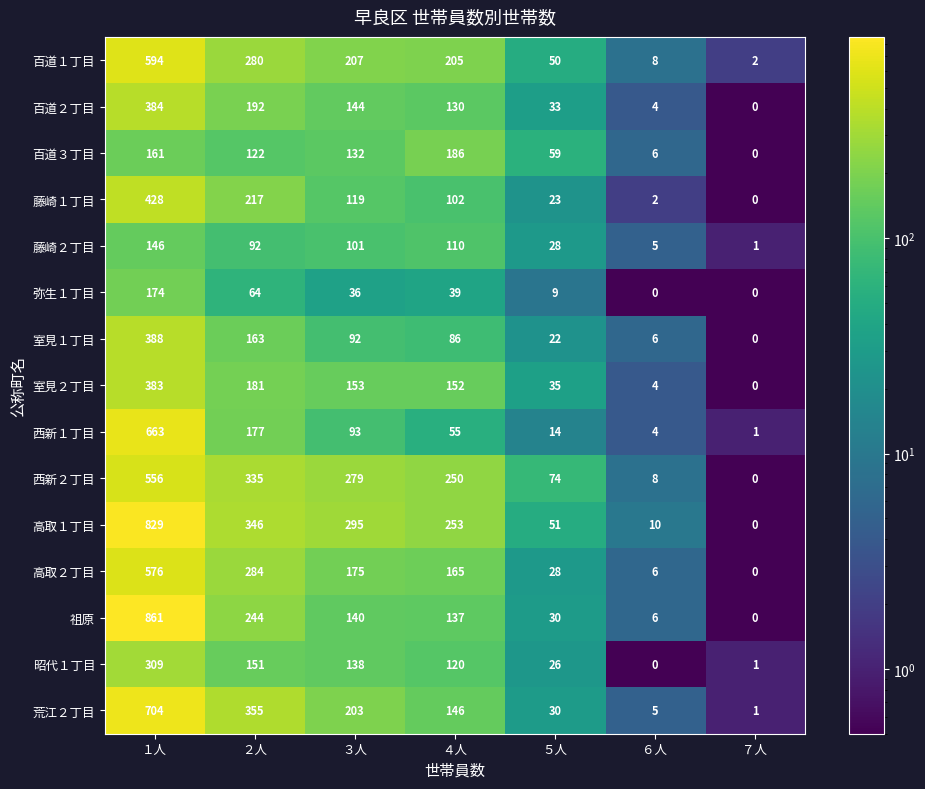

What is the difference between the highest and lowest values at ６人?

10